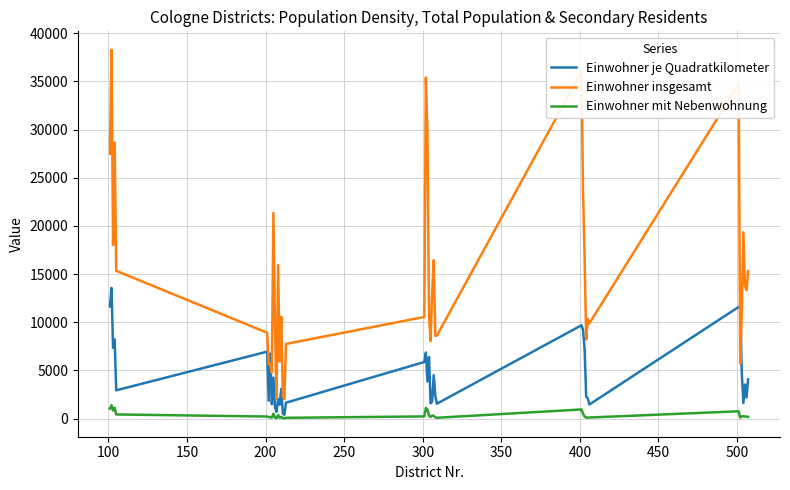

Which series has the largest total across all categories?

Einwohner insgesamt